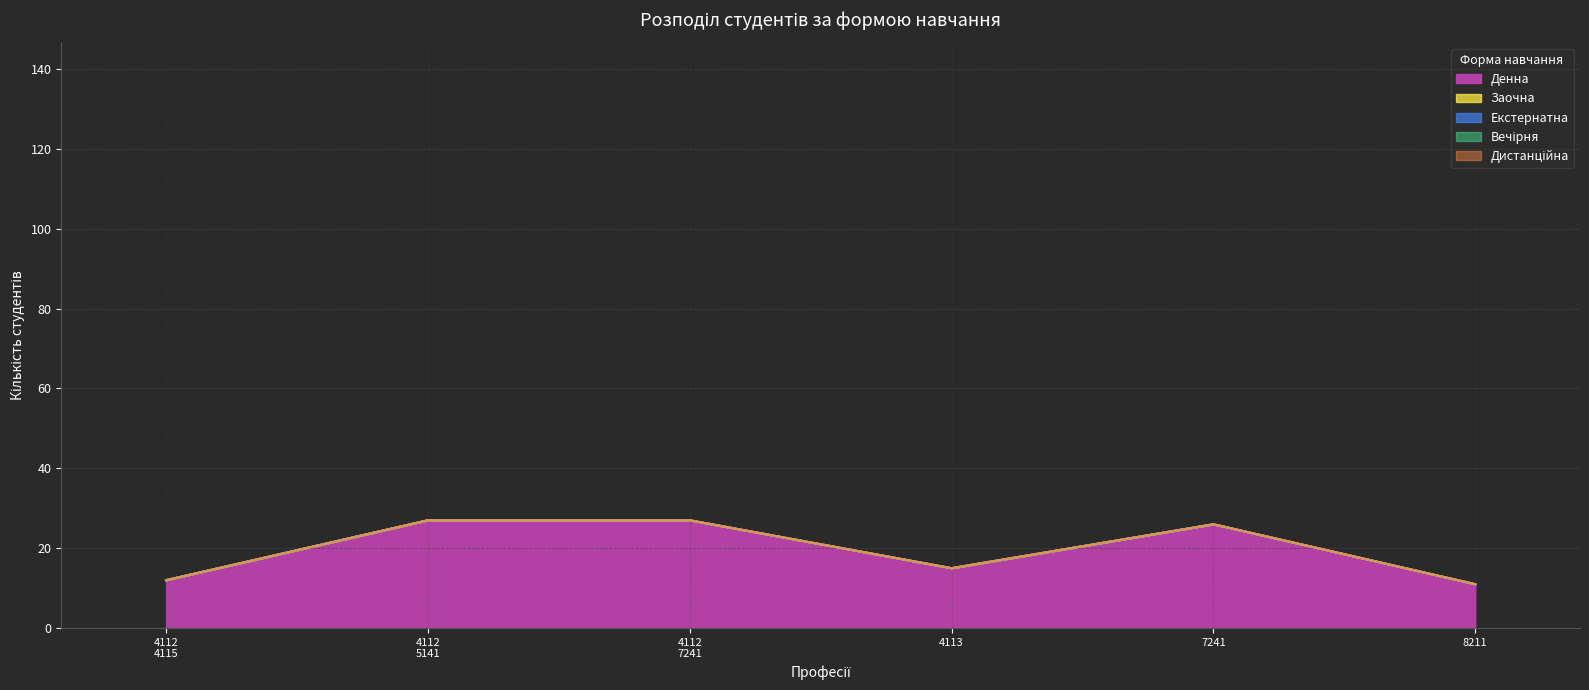

What is the difference between the maximum and minimum values in the Денна series?

16